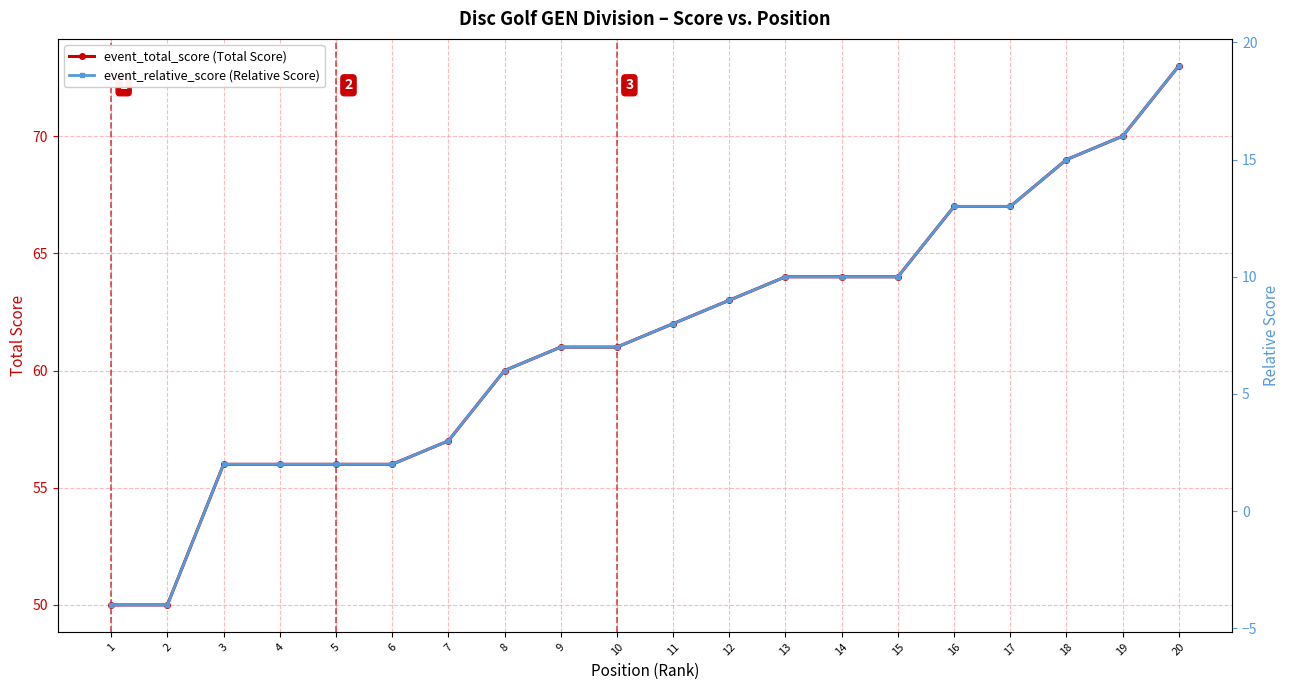

List the labels in order of event_relative_score (Relative Score) value, largest first.

20, 19, 18, 16, 17, 13, 14, 15, 12, 11, 9, 10, 8, 7, 3, 4, 5, 6, 1, 2